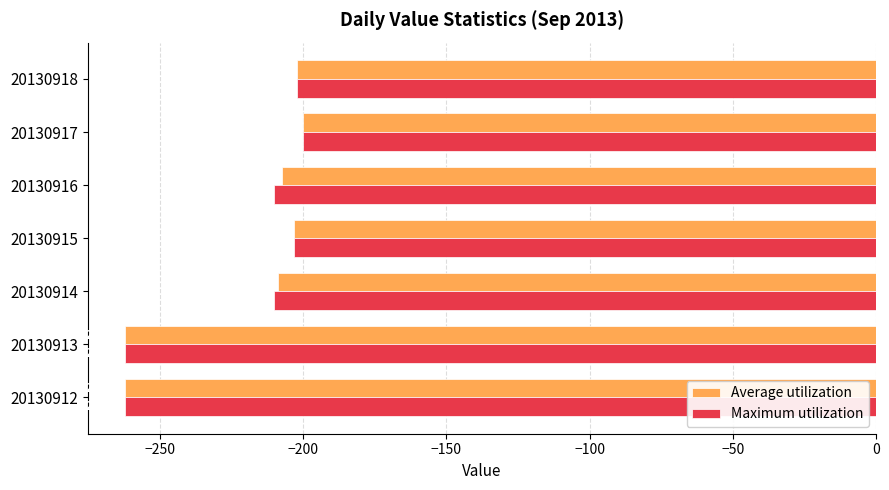

Which label corresponds to the largest value in the chart?

20130917